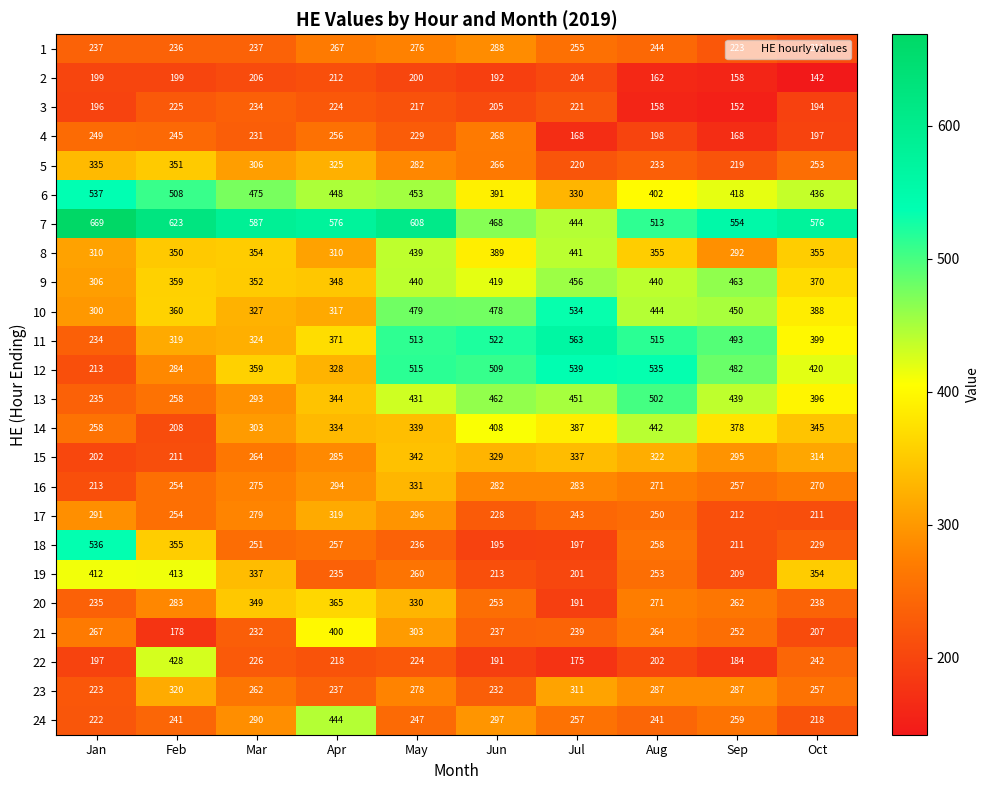

Where does the 12 series first go above 482?

May